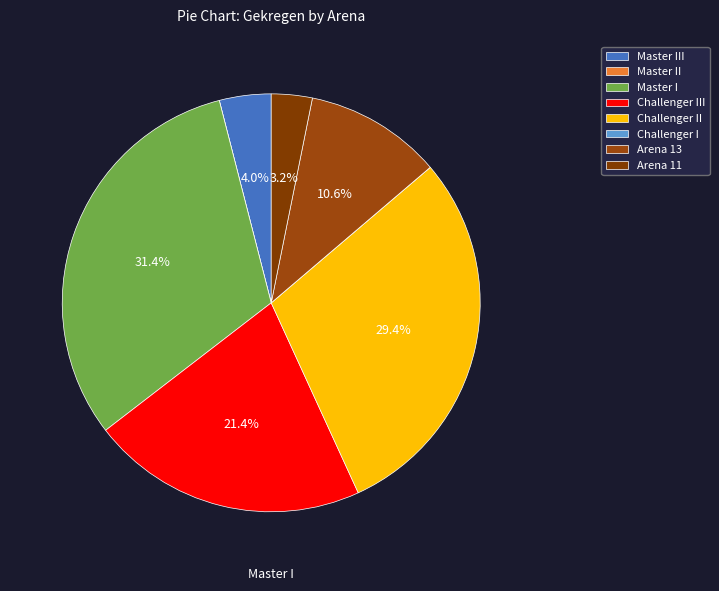

Does Challenger III represent more than half of the total?

No